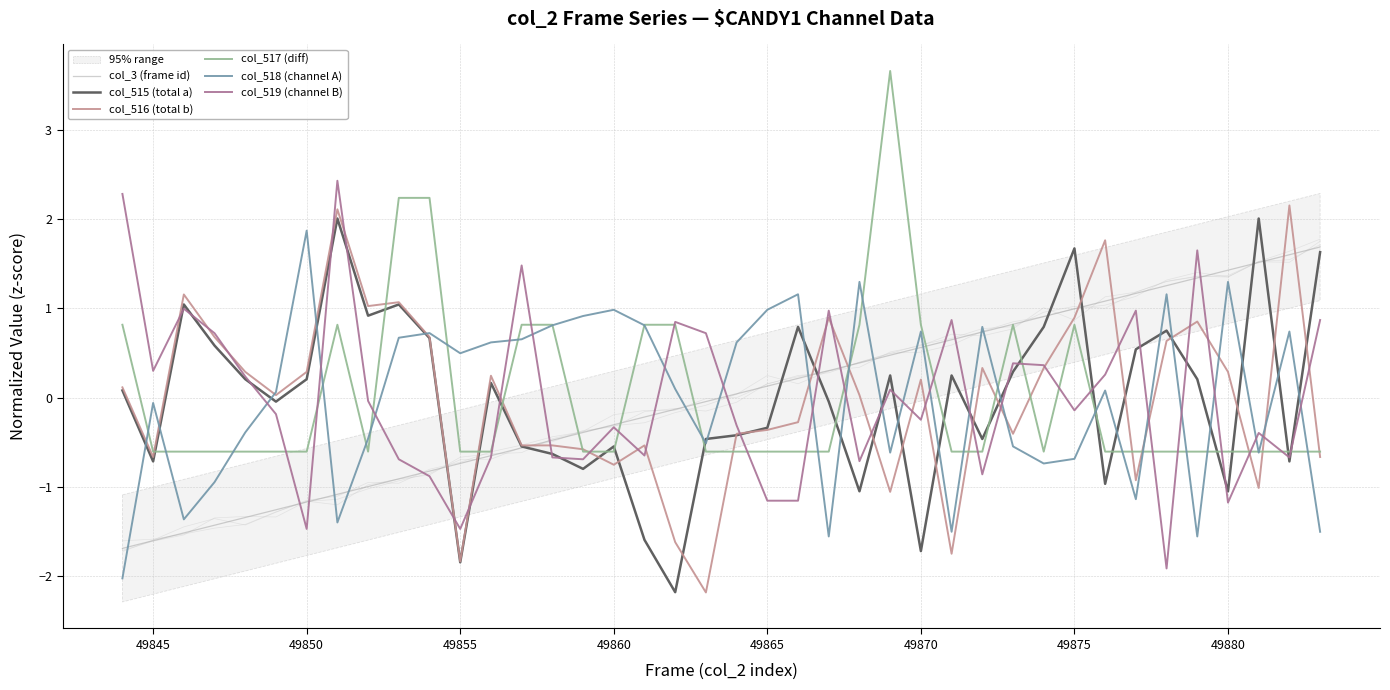

True or false: col_518 (channel A) has a value of -0.5 at 19.

True